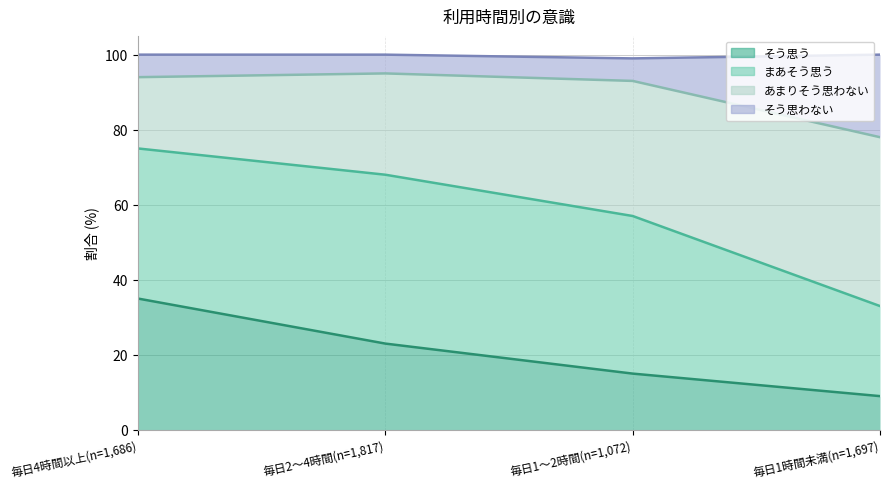

How many lines are shown in the chart?

4